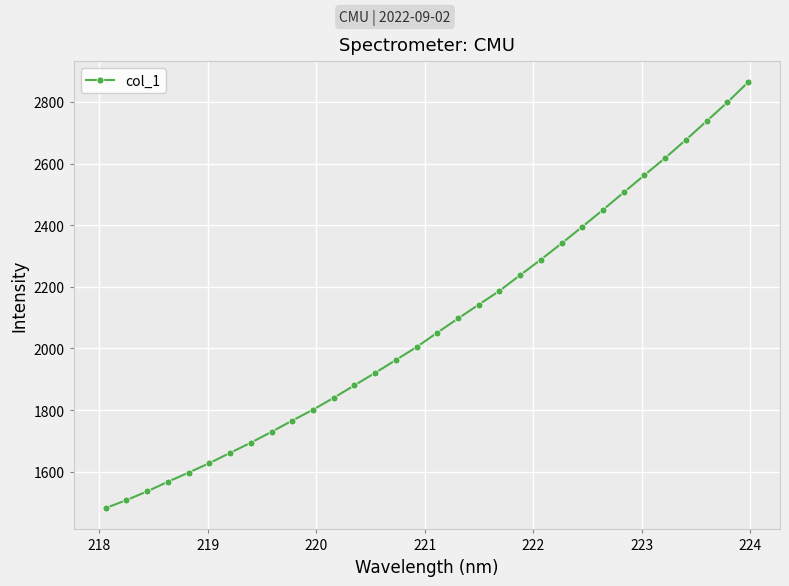

What is the value of the 3rd point from the left?

1536.0